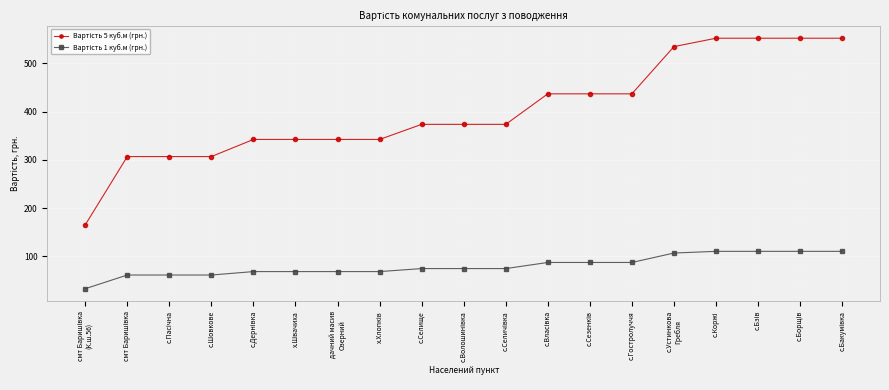

What is the maximum value shown in the chart?

552.4